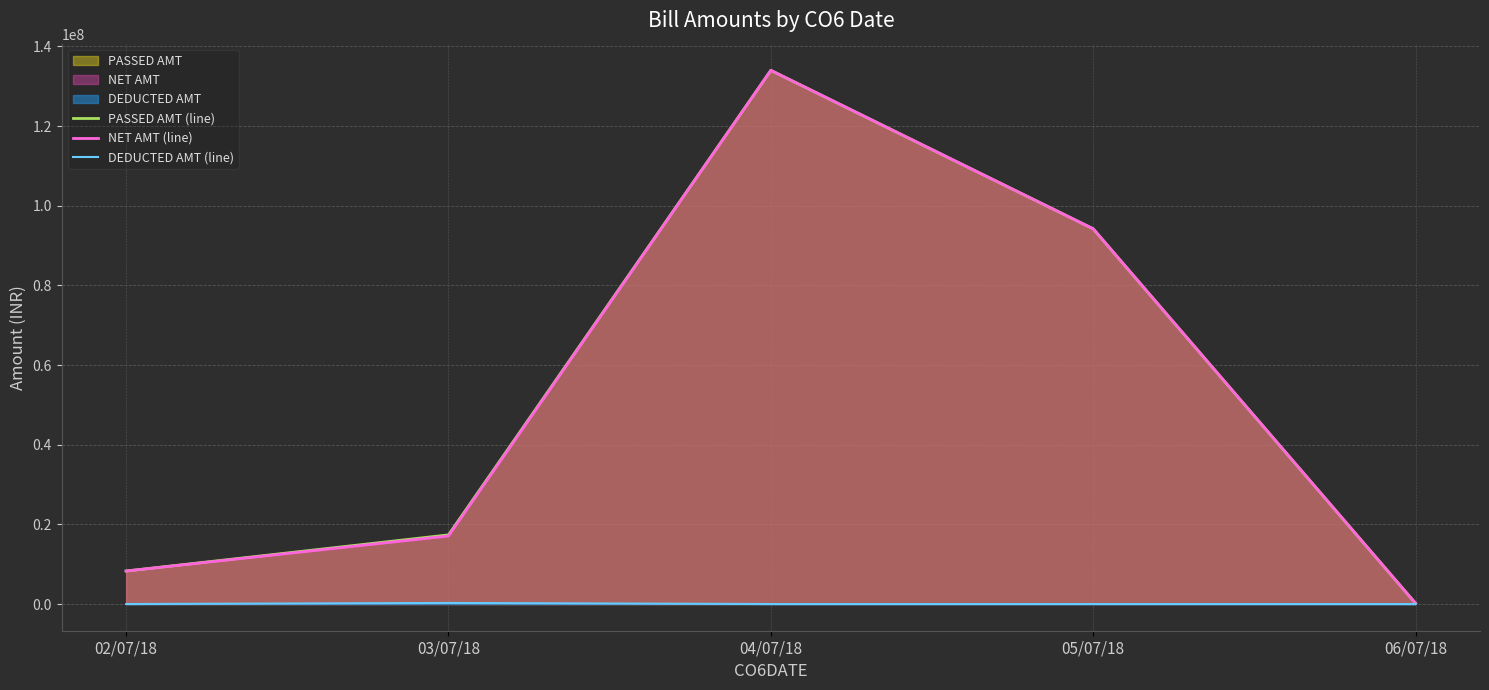

Read the NET AMT (line) value at 03/07/18.

17085824.0